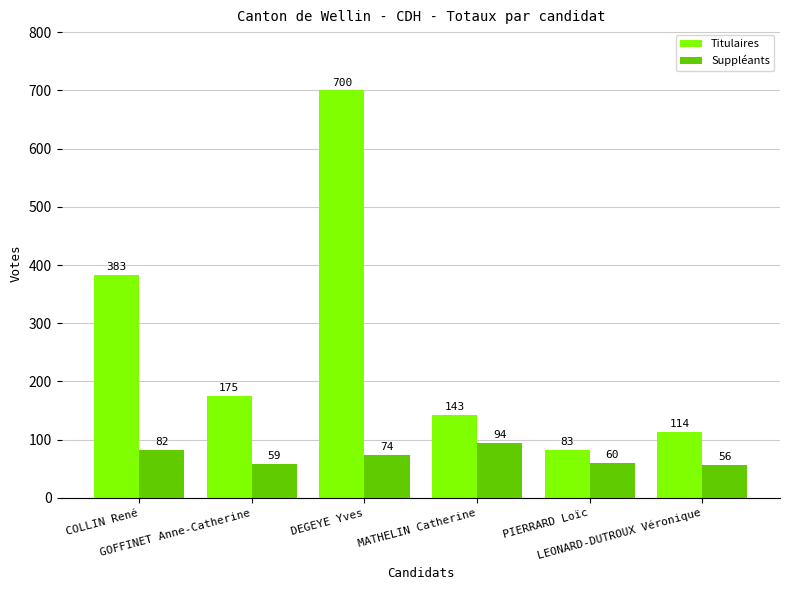

What is the total value across all series at PIERRARD Loïc?

143